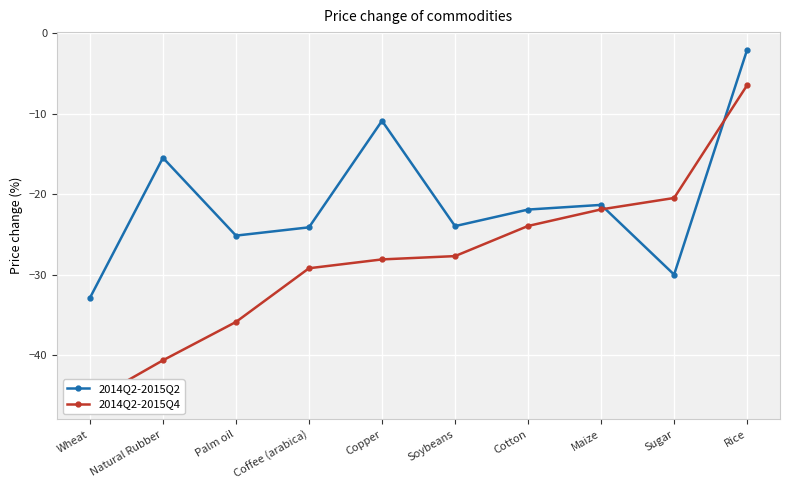

Reading left to right, extract all data points from this chart.

2014Q2-2015Q2: Wheat=-32.9	Natural Rubber=-15.5	Palm oil=-25.1	Coffee (arabica)=-24.1	Copper=-10.9	Soybeans=-24.0	Cotton=-21.9	Maize=-21.3	Sugar=-30.0	Rice=-2.0
2014Q2-2015Q4: Wheat=-45.8	Natural Rubber=-40.7	Palm oil=-35.9	Coffee (arabica)=-29.2	Copper=-28.1	Soybeans=-27.7	Cotton=-23.9	Maize=-21.9	Sugar=-20.5	Rice=-6.4